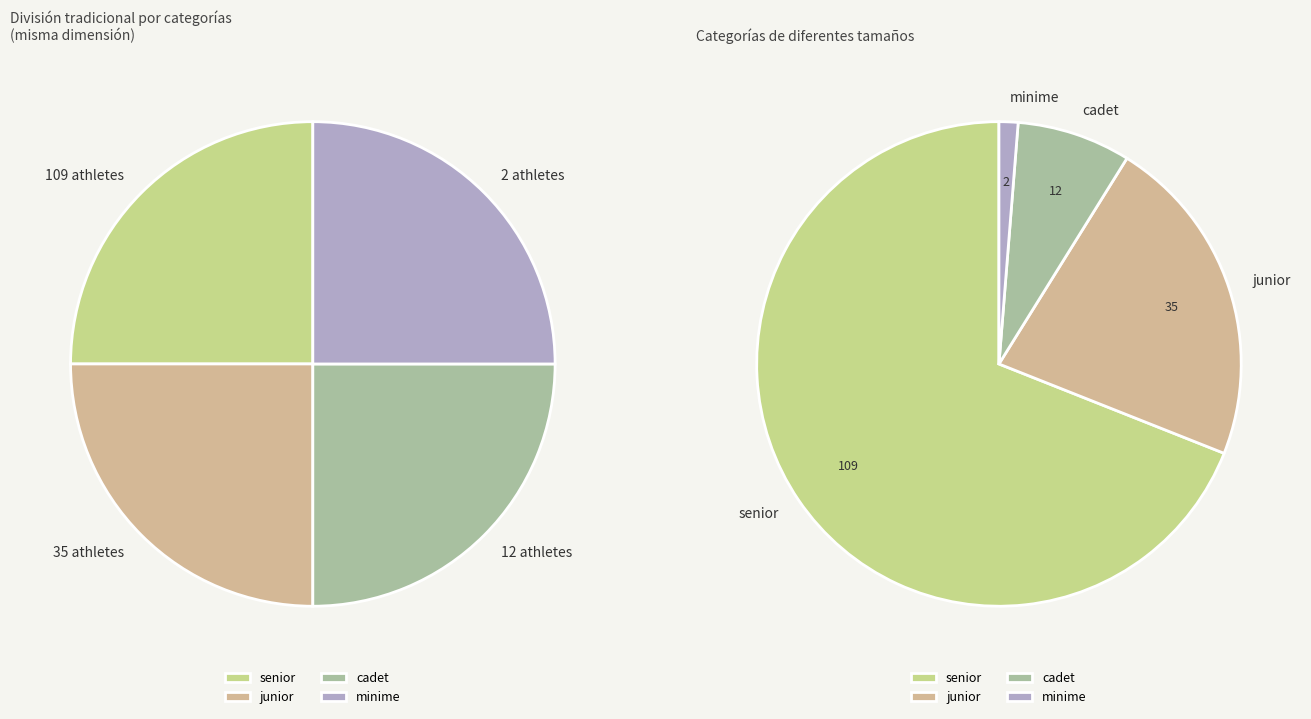

Count the number of slices in the pie.

4